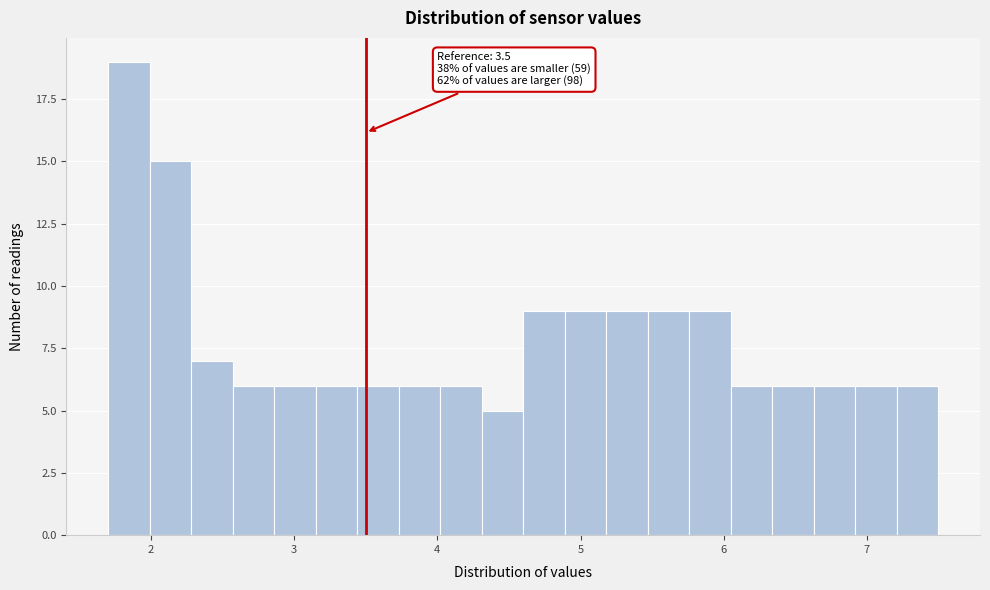

Read against the x-axis, roughly where is the centre of the tallest bar?

1.8